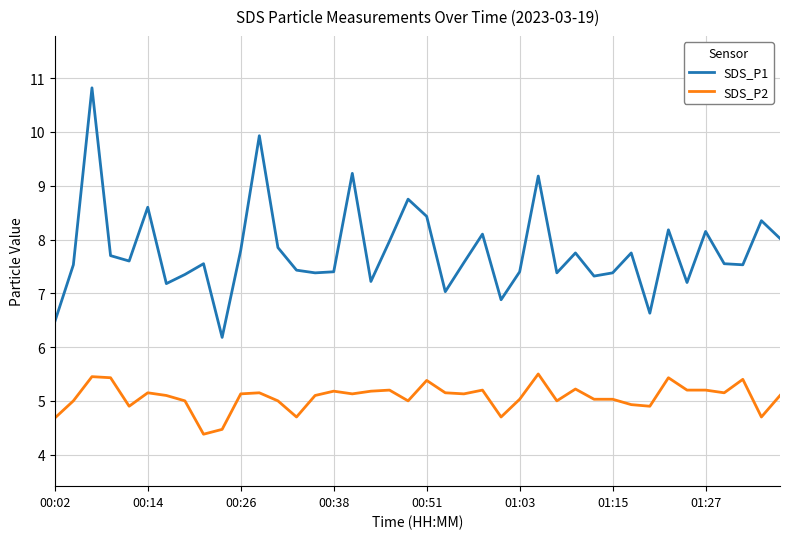

True or false: SDS_P1 and SDS_P2 cross at least once.

False